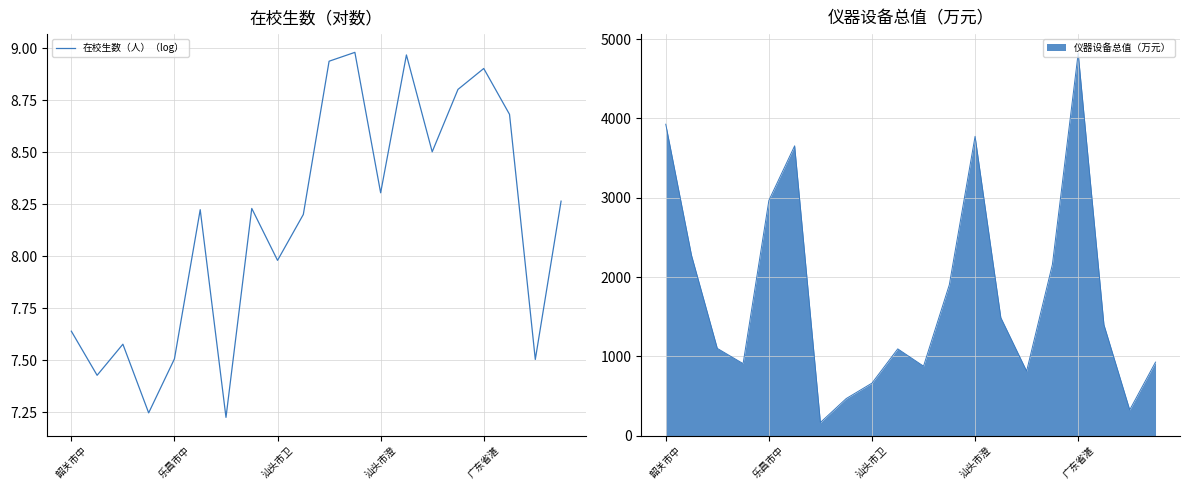

Approximately how many times larger is the value at 9 compared to 13?

0.9